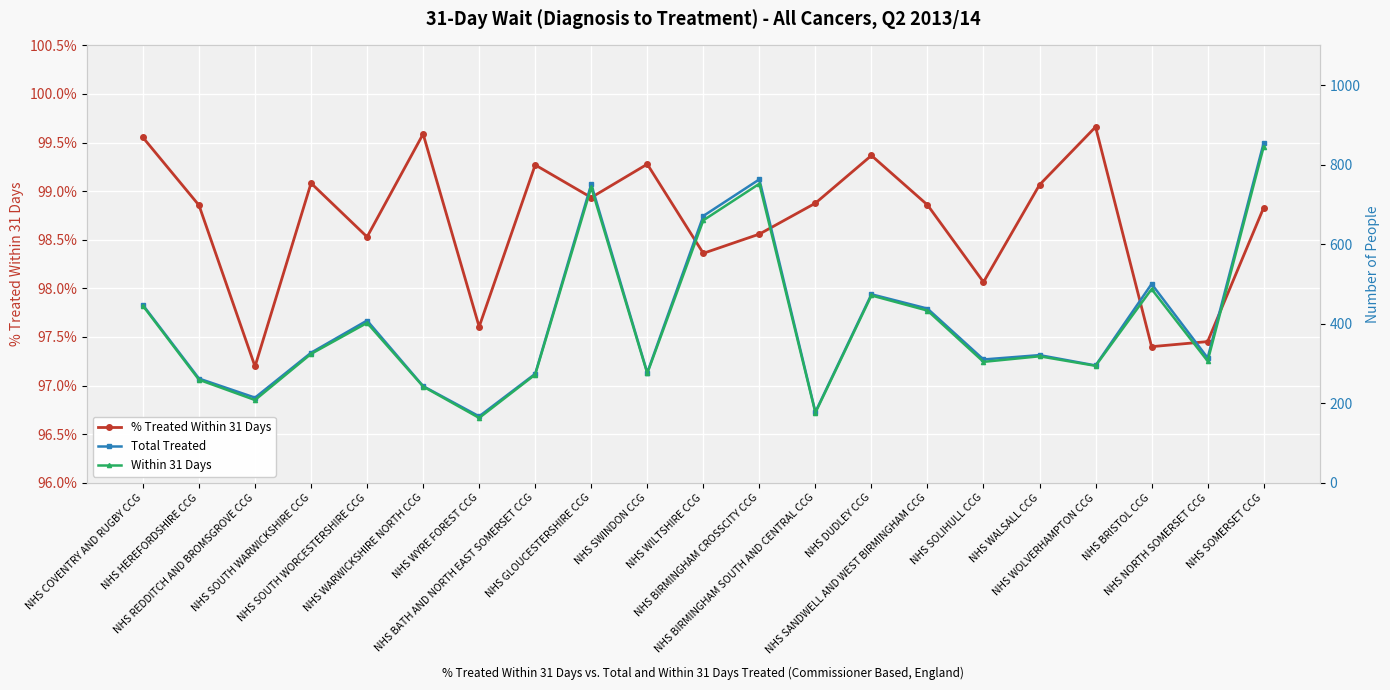

True or false: % Treated Within 31 Days and Within 31 Days cross at least once.

False